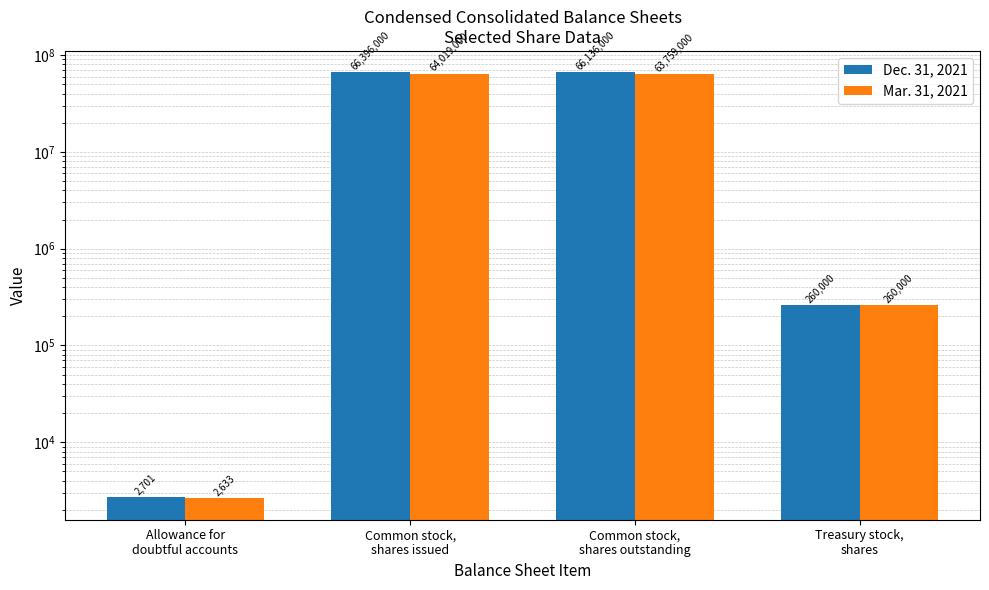

Which series has the largest range (max minus min)?

Dec. 31, 2021